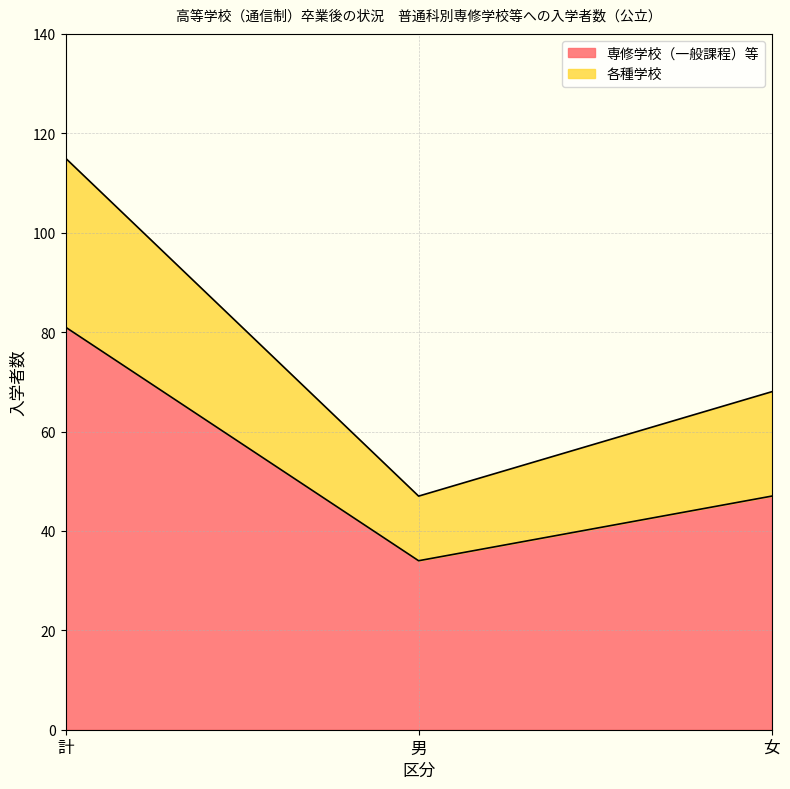

What is the label of the 3rd point from the right?

計